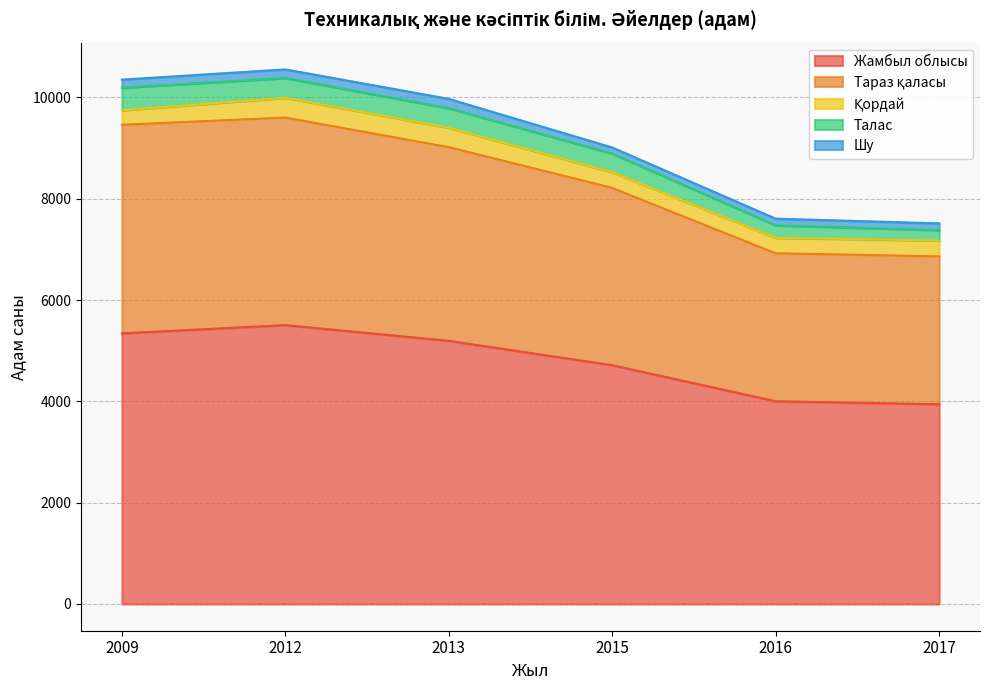

What is the value of the Қордай point at the 6th from the left?

313